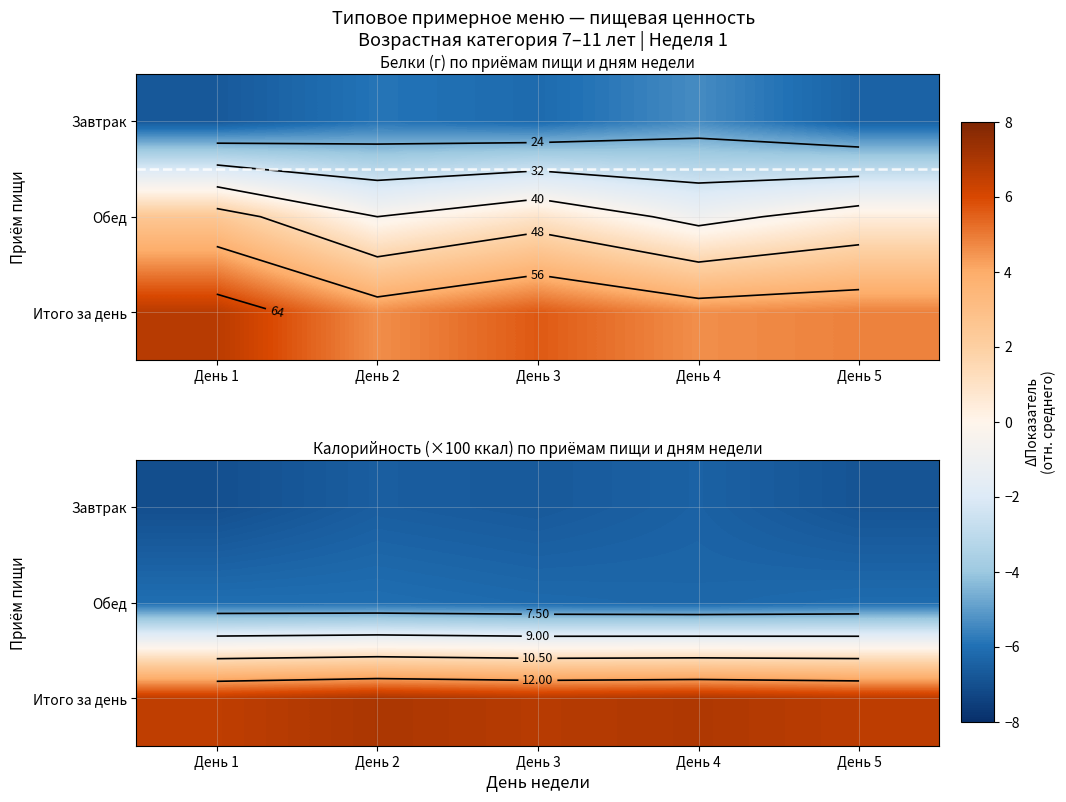

How many distinct data groups are displayed?

3